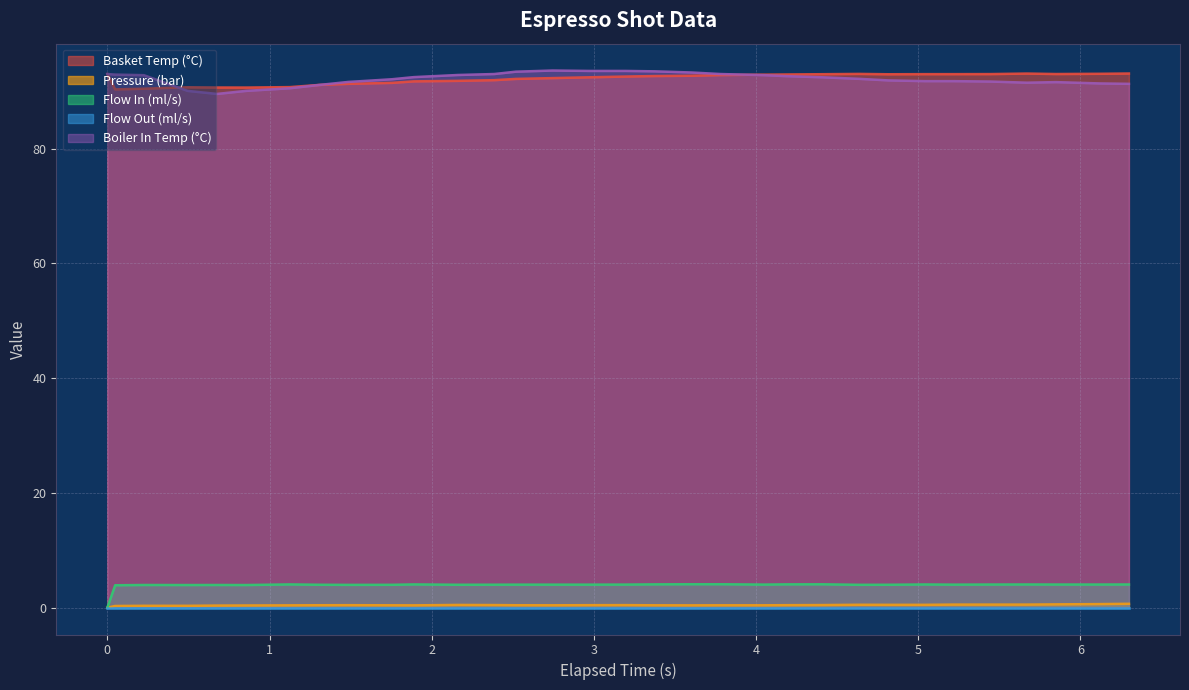

True or false: Flow In (ml/s) and Basket Temp (°C) cross at least once.

False